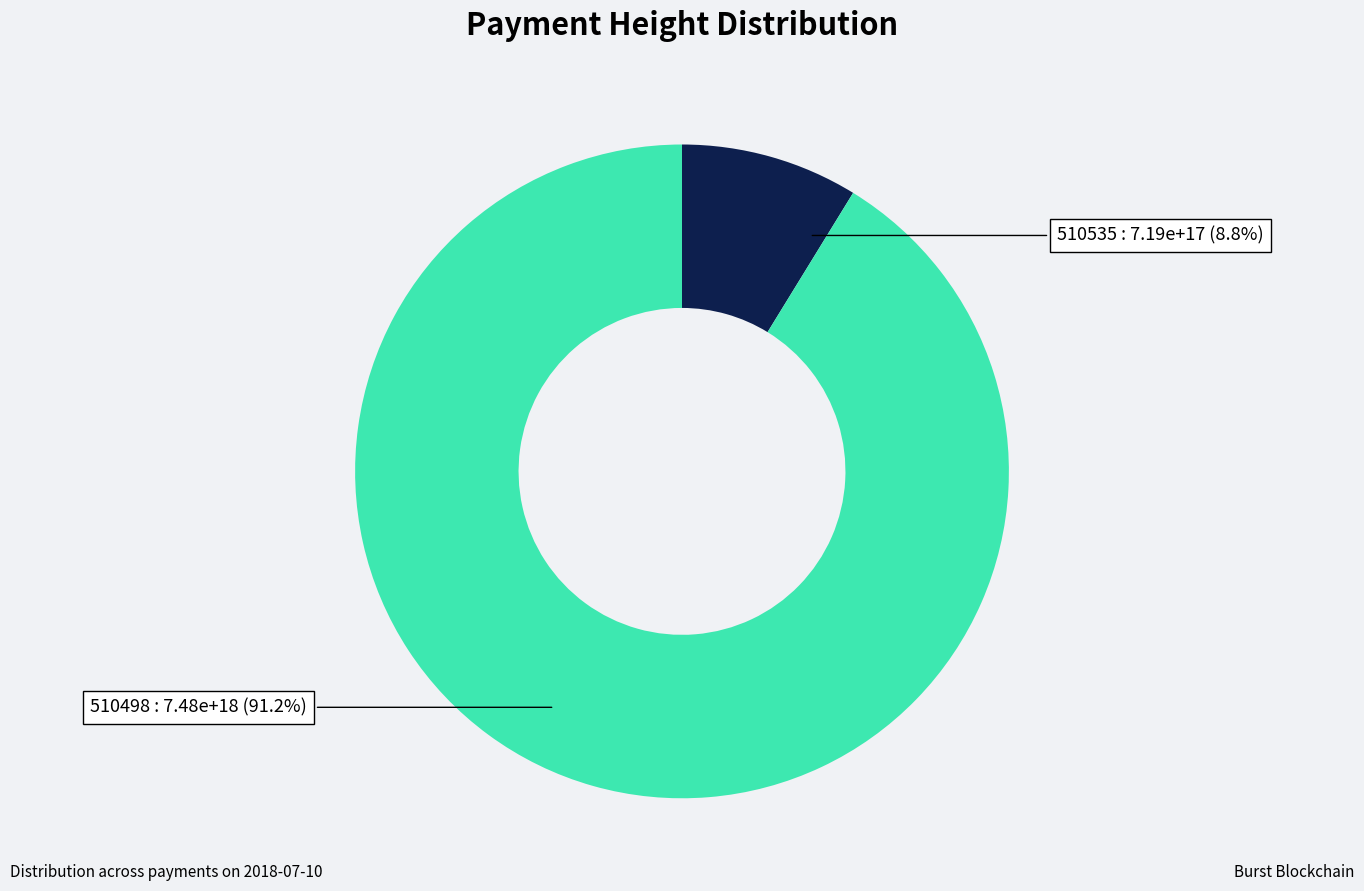

Does 510498 account for over 50% of the chart?

Yes